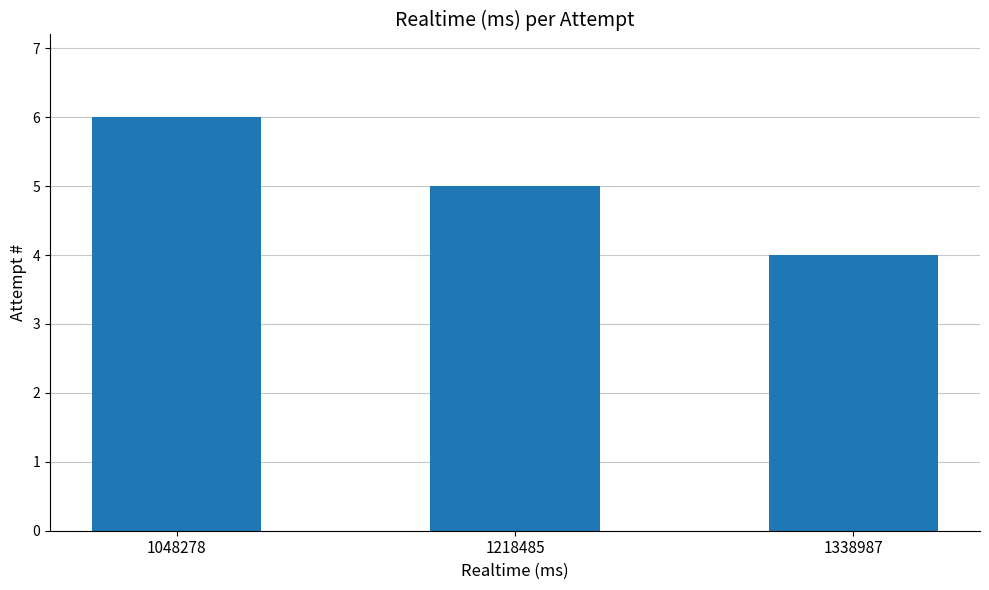

What is the difference between the maximum and minimum values?

2